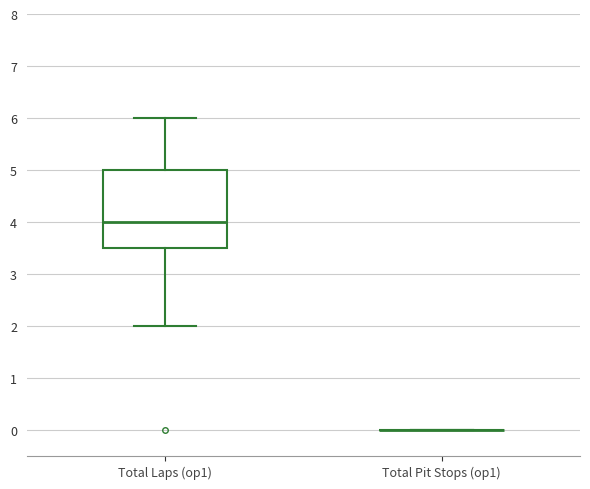

Reading left to right, transcribe this box plot: for each box, give where its median line is, the range the box spans, and where its two whiskers end, as read against the y-axis. The values are not printed on the chart, so give them approximately, as read against the axis.

Total Laps (op1): median 4.0, box 3.5 to 5.0, whiskers 2.0 to 6.0
Total Pit Stops (op1): box collapsed to a line at 0.0, whiskers 0.0 to 0.0